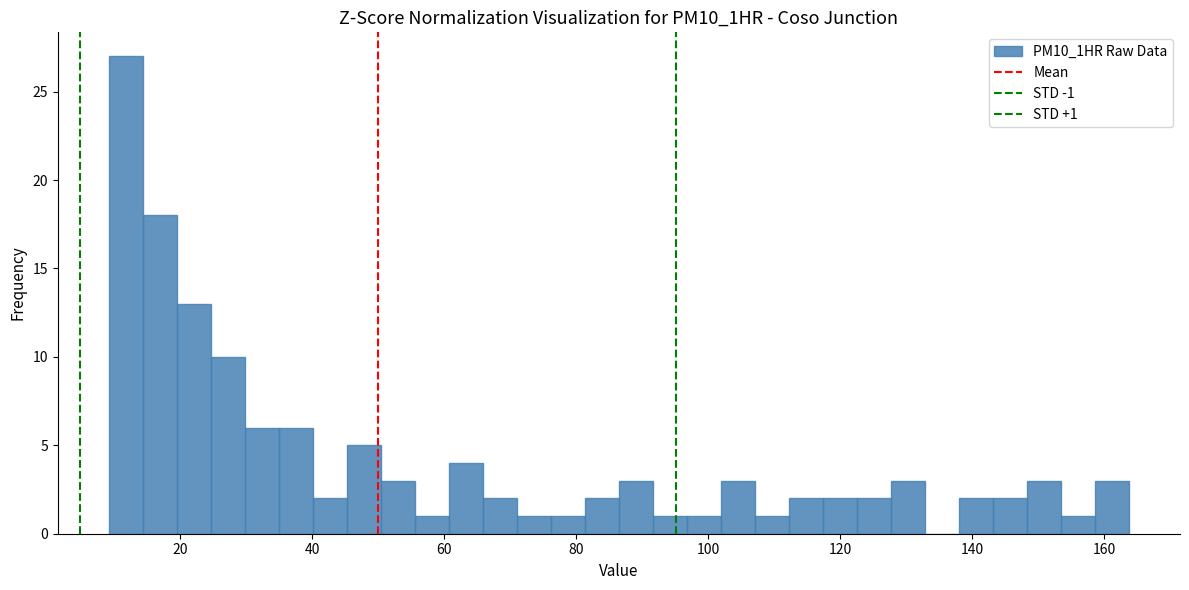

Read against the x-axis, roughly where is the centre of the tallest bar?

12